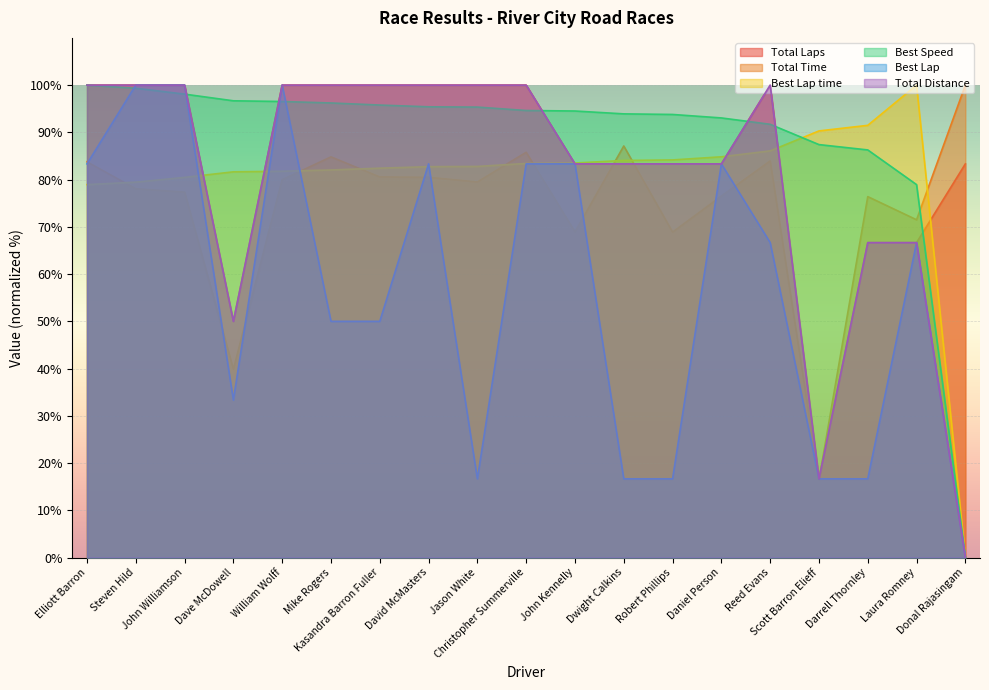

True or false: Total Laps has a value of 50.0 at Dave McDowell.

True